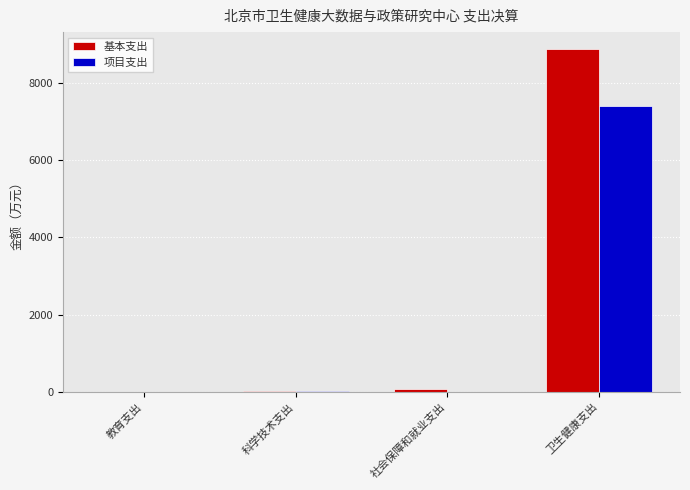

Which category has the highest value across all series?

卫生健康支出